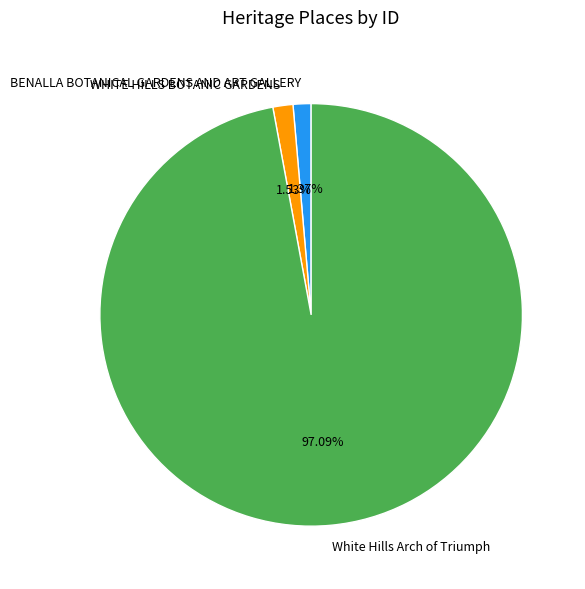

Is it true that White Hills Arch of Triumph is 97% of the pie?

True